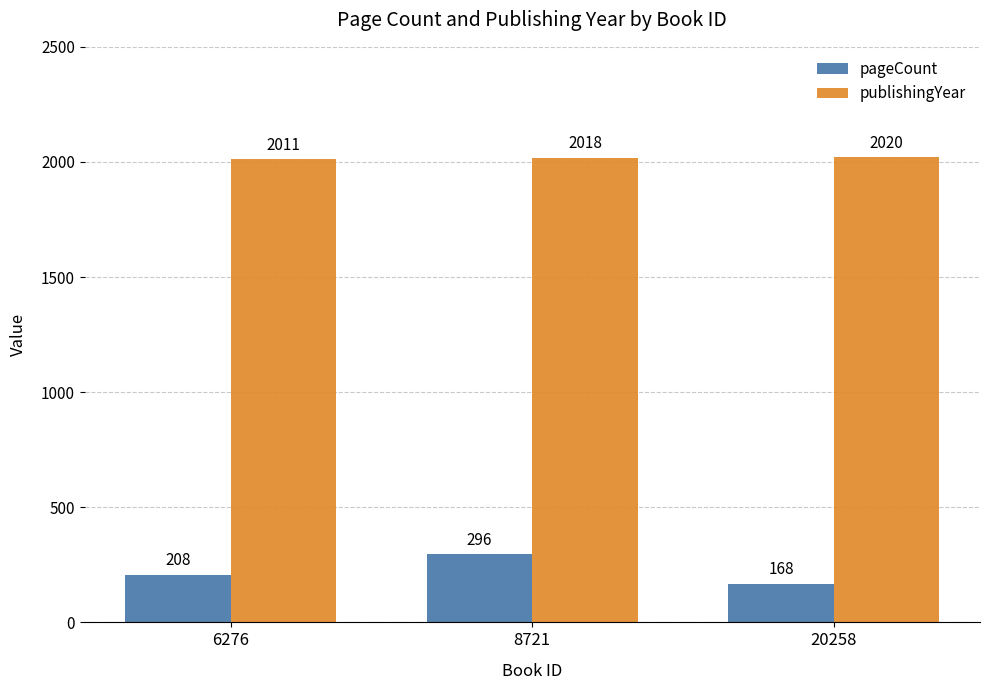

Reading right to left, transcribe all the data shown in this chart.

pageCount: 168	296	208
publishingYear: 2020	2018	2011